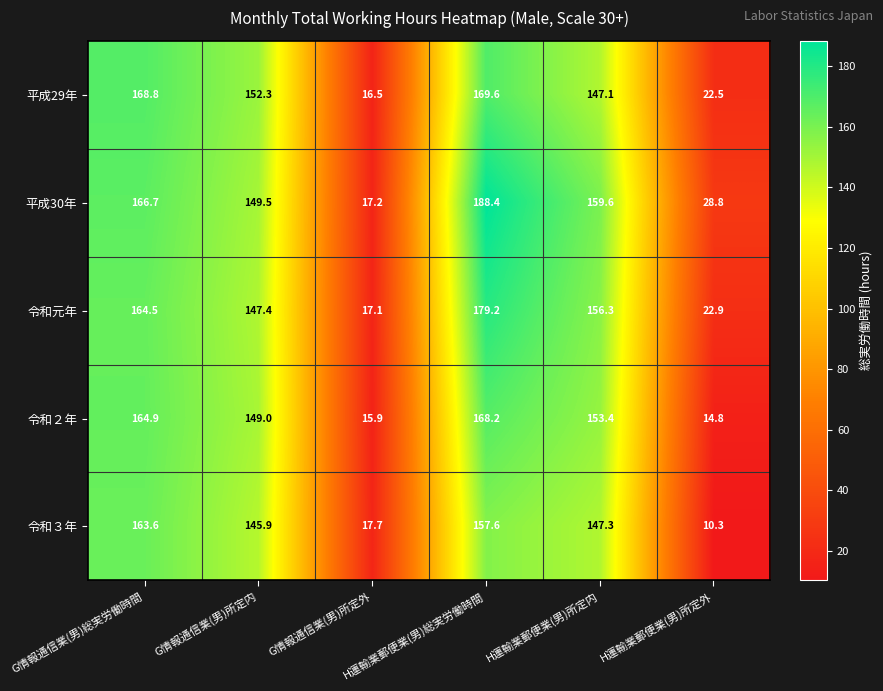

The 令和３年 series shows 145.9 at G情報通信業(男)所定内. True or false?

True